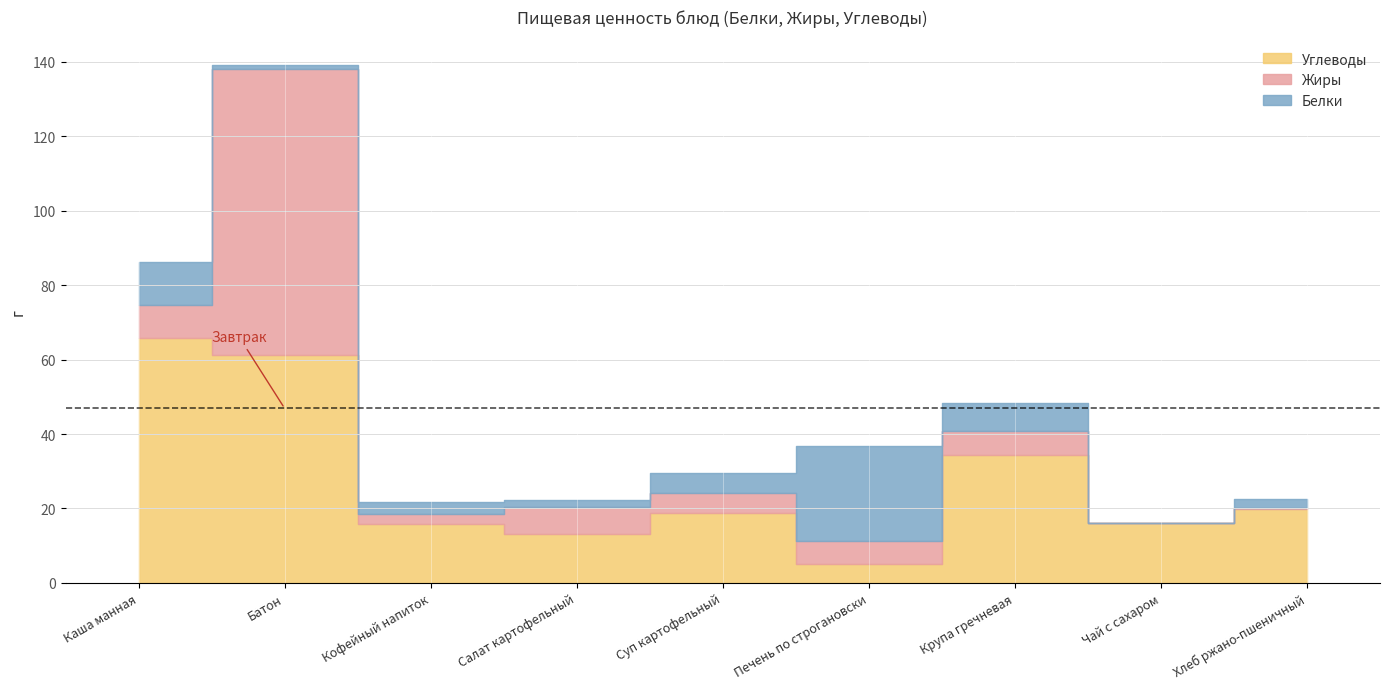

Reading left to right, transcribe all the data shown in this chart.

Белки: 11.5	1.0	3.2	1.7	5.2	25.4	7.6	0.0	2.2
Жиры: 8.8	77.0	2.7	7.3	5.4	6.2	6.4	0.0	0.4
Углеводы: 65.9	61.1	15.9	13.1	18.8	5.1	34.3	16.0	19.8